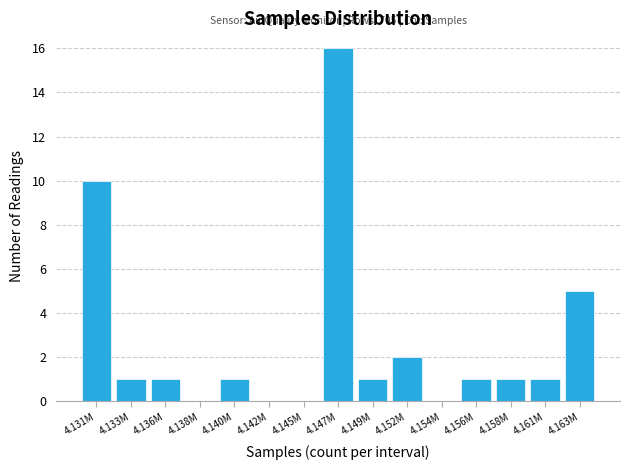

Reading right to left, what are all the values shown in this chart?

4.163M=5	4.161M=1	4.158M=1	4.156M=1	4.154M=0	4.152M=2	4.149M=1	4.147M=16	4.145M=0	4.142M=0	4.140M=1	4.138M=0	4.136M=1	4.133M=1	4.131M=10